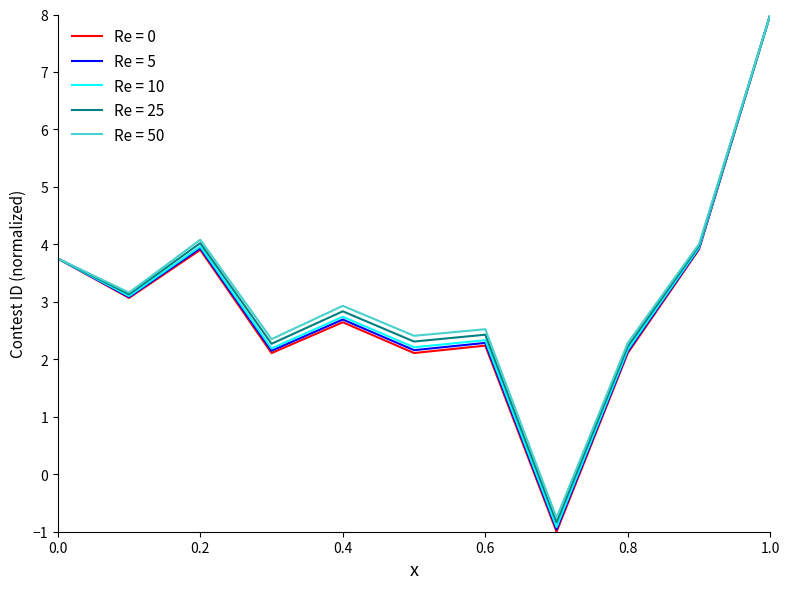

Which series has the largest range (max minus min)?

Re = 0